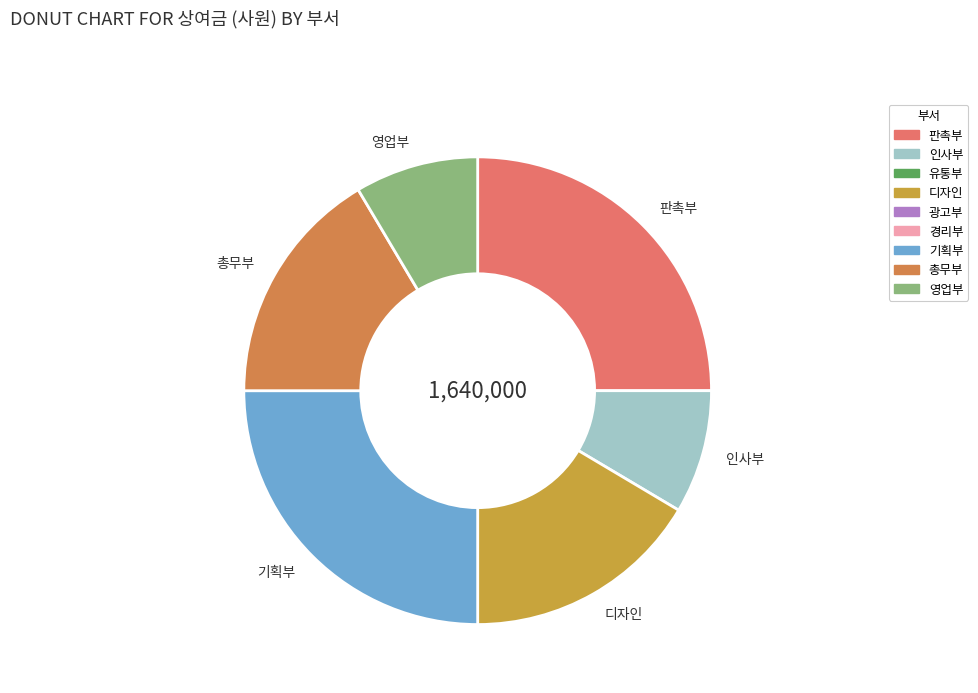

True or false: 인사부 accounts for 1% of the total.

False